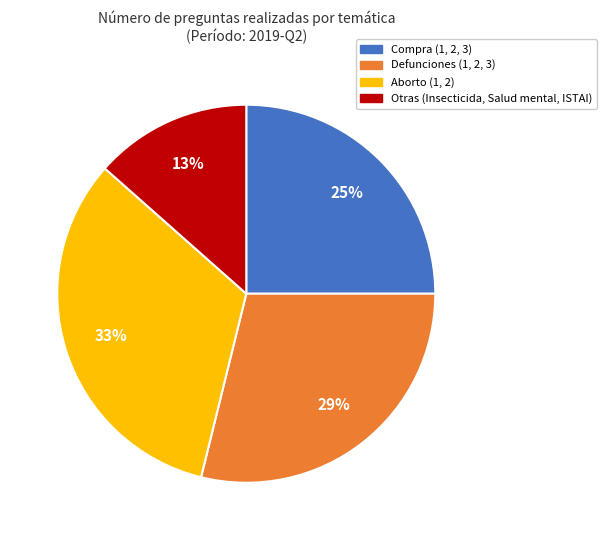

Does any single category account for the majority?

No